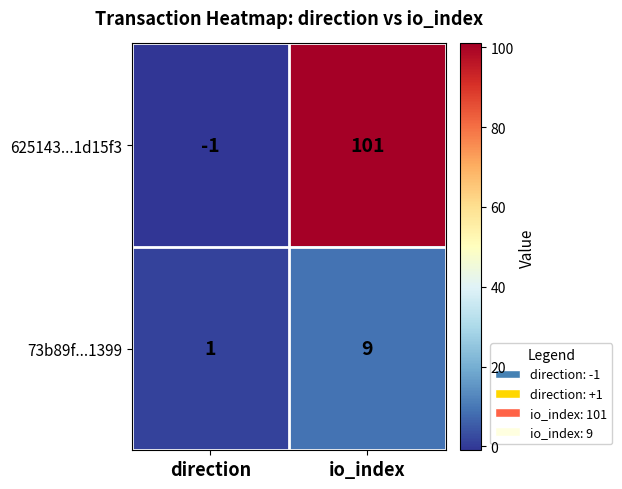

Reading right to left, extract all data points from this chart.

625143...1d15f3: io_index=101	direction=-1
73b89f...1399: io_index=9	direction=1